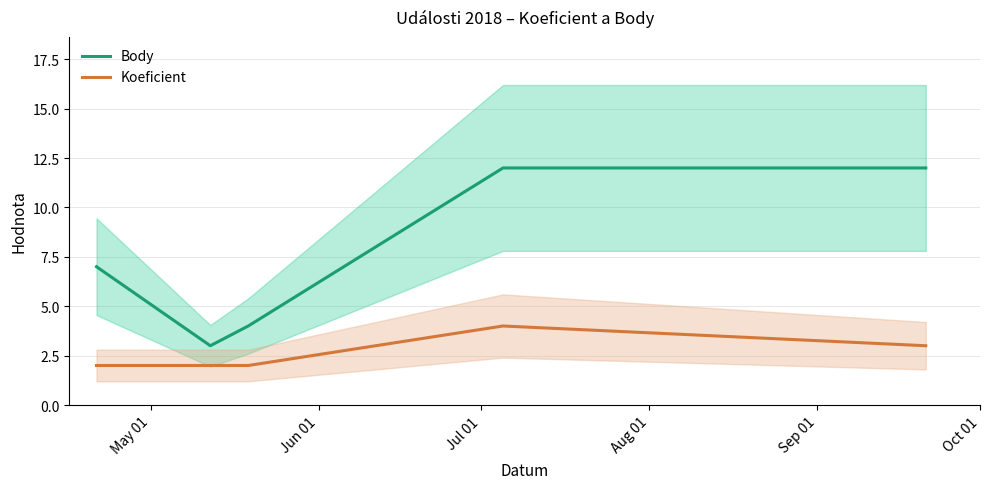

True or false: Koeficient and Body cross at least once.

False